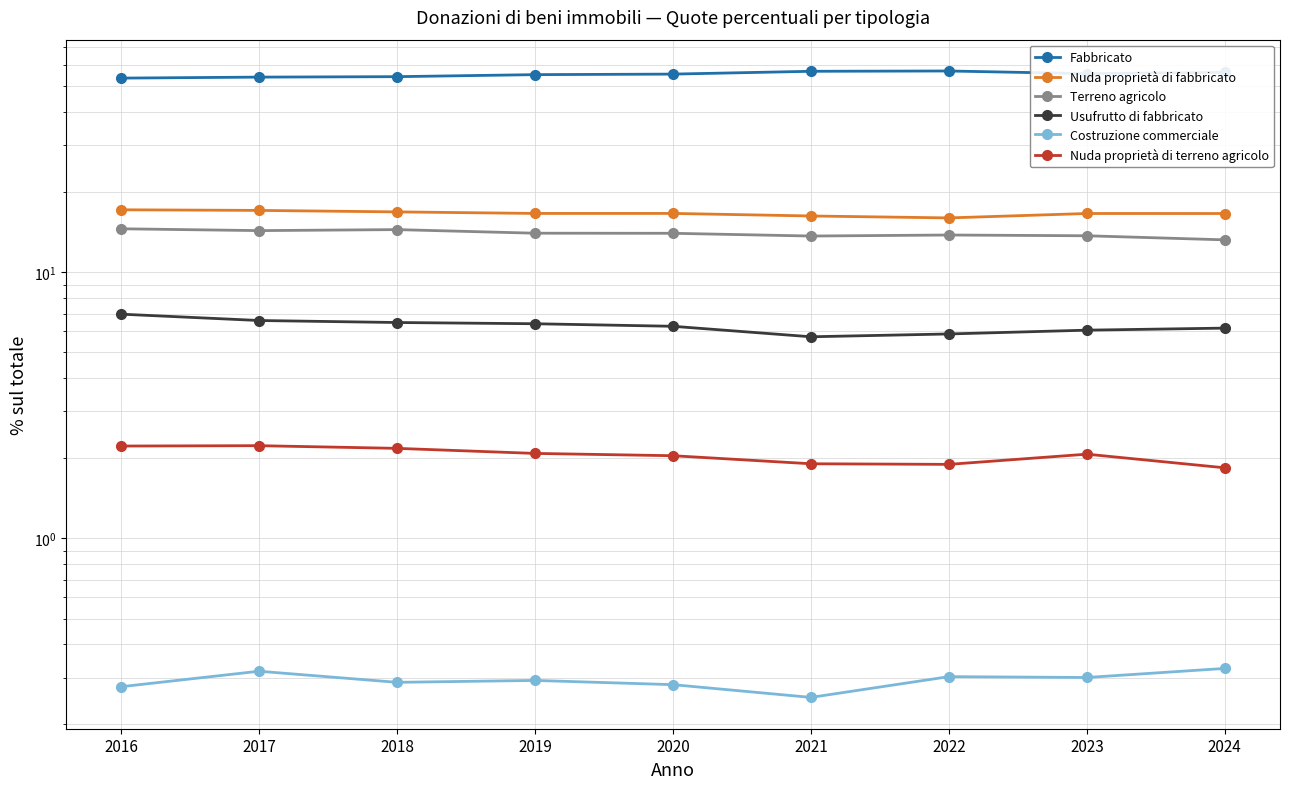

How many interior local peaks does the Nuda proprietà di terreno agricolo series have?

2